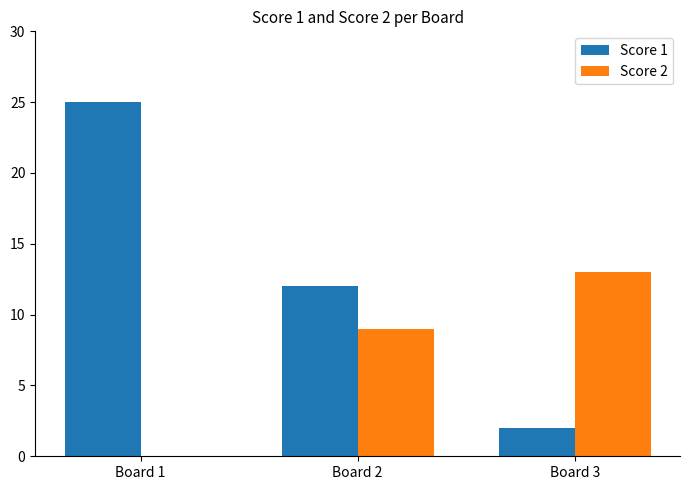

Does the chart contain stacked bars?

No